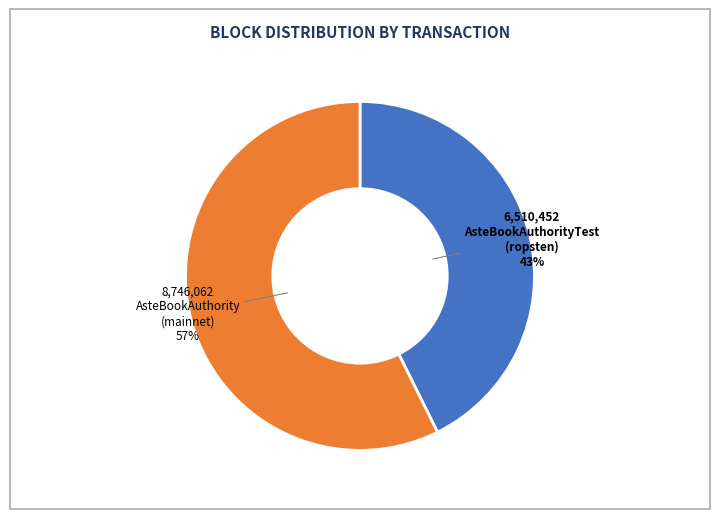

To the nearest percent, what is the average slice percentage?

50%